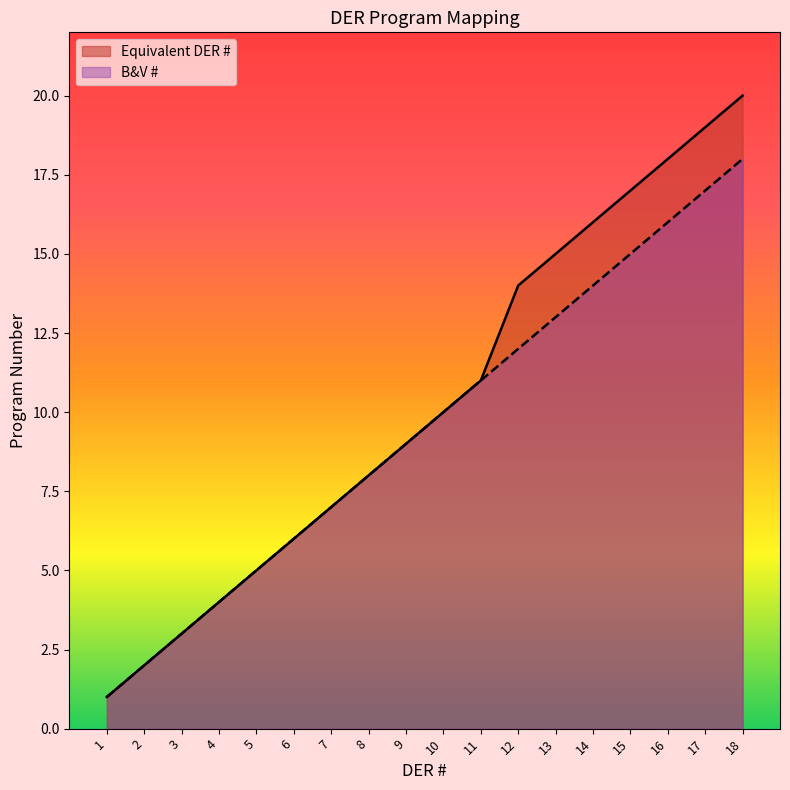

What is the difference between the B&V # values at 14 and 11?

3